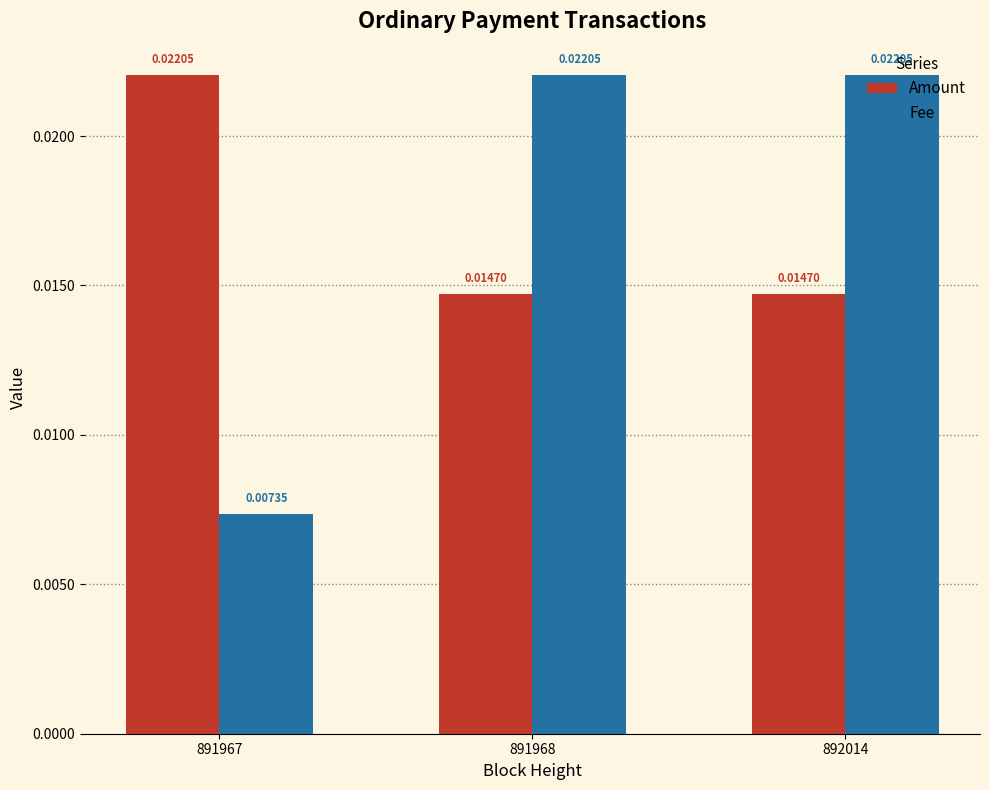

Are the bars grouped side by side (vs. stacked)?

Yes